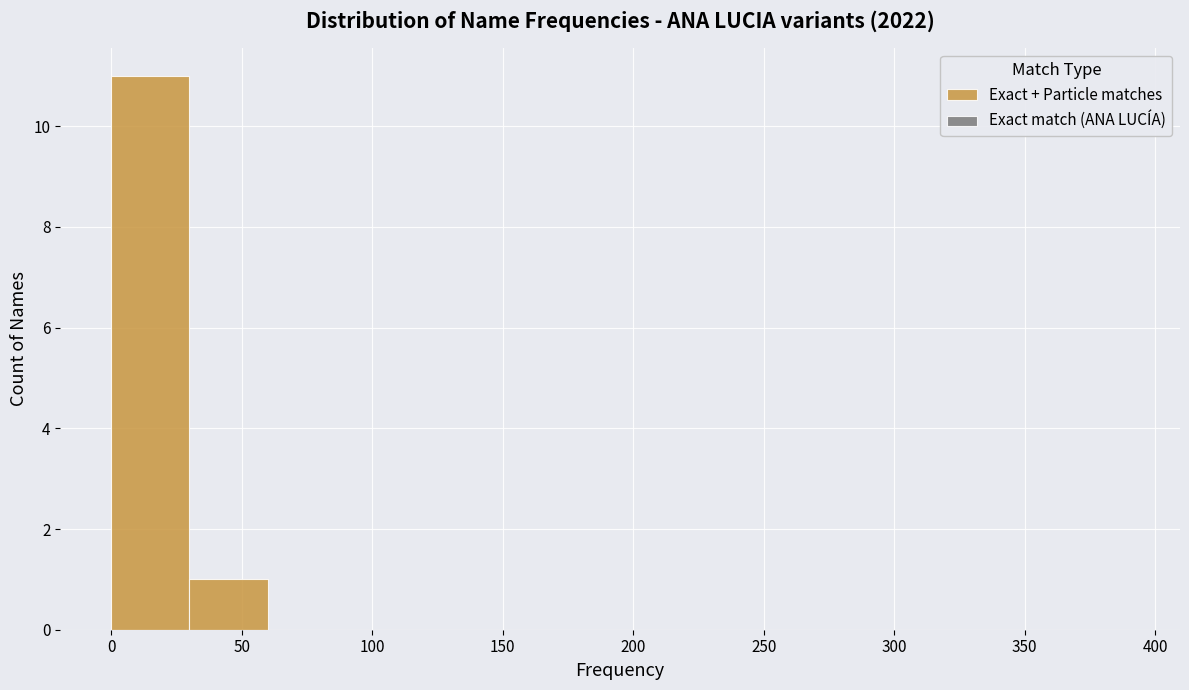

Over which range of the x-axis is the bar tallest?

0 to 30